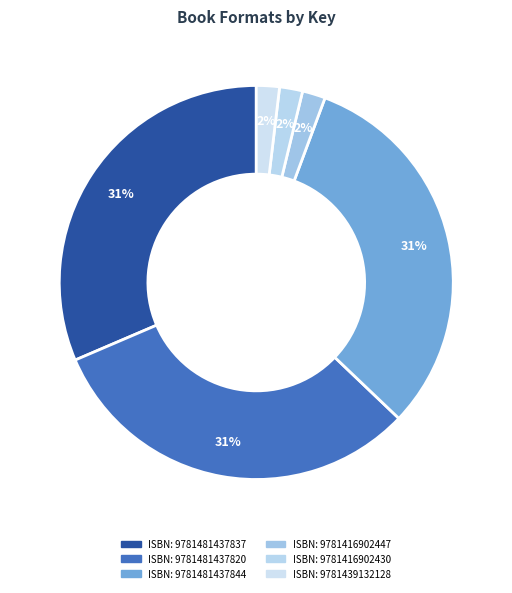

Count the number of slices in the pie.

6